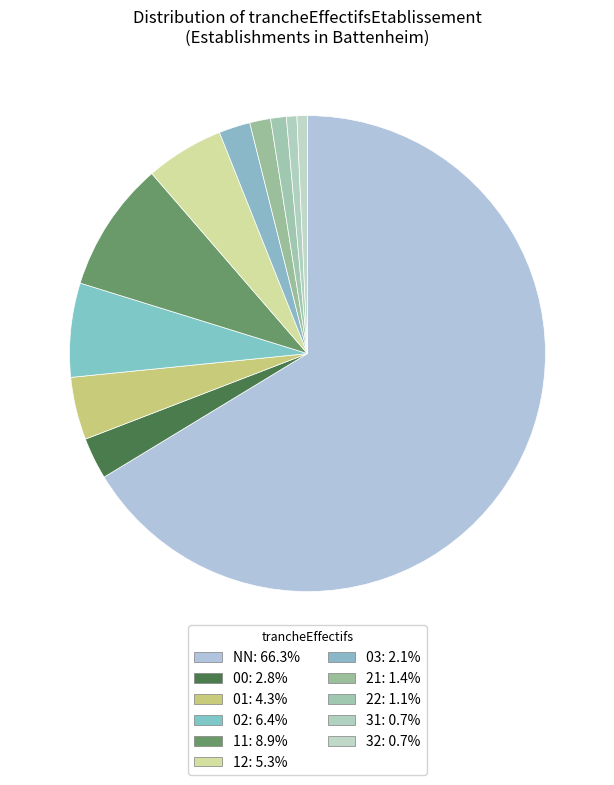

Rank the categories by value from highest to lowest.

NN, 11, 02, 12, 01, 00, 03, 21, 22, 31, 32